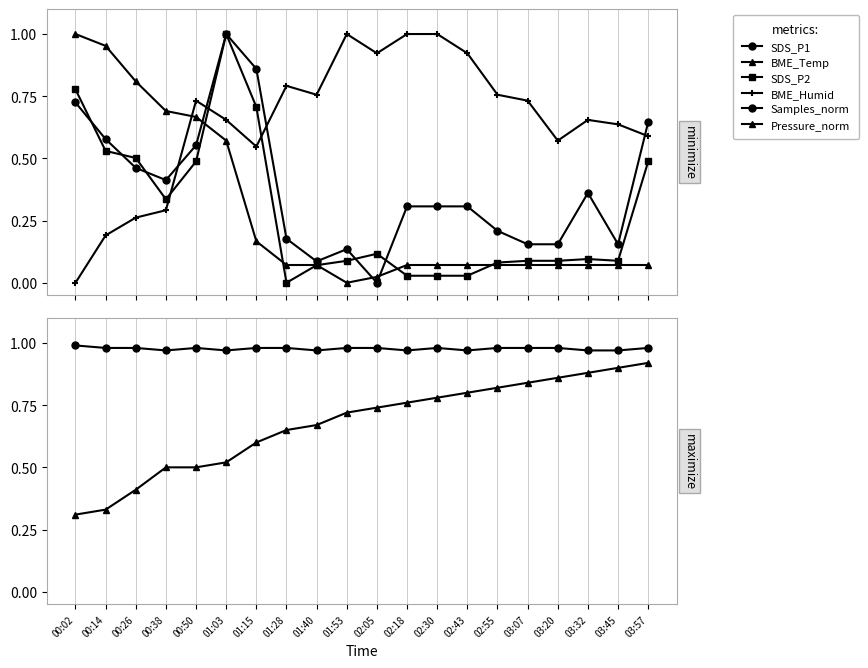

Count the Pressure_norm values in the range 0 to 1.

20